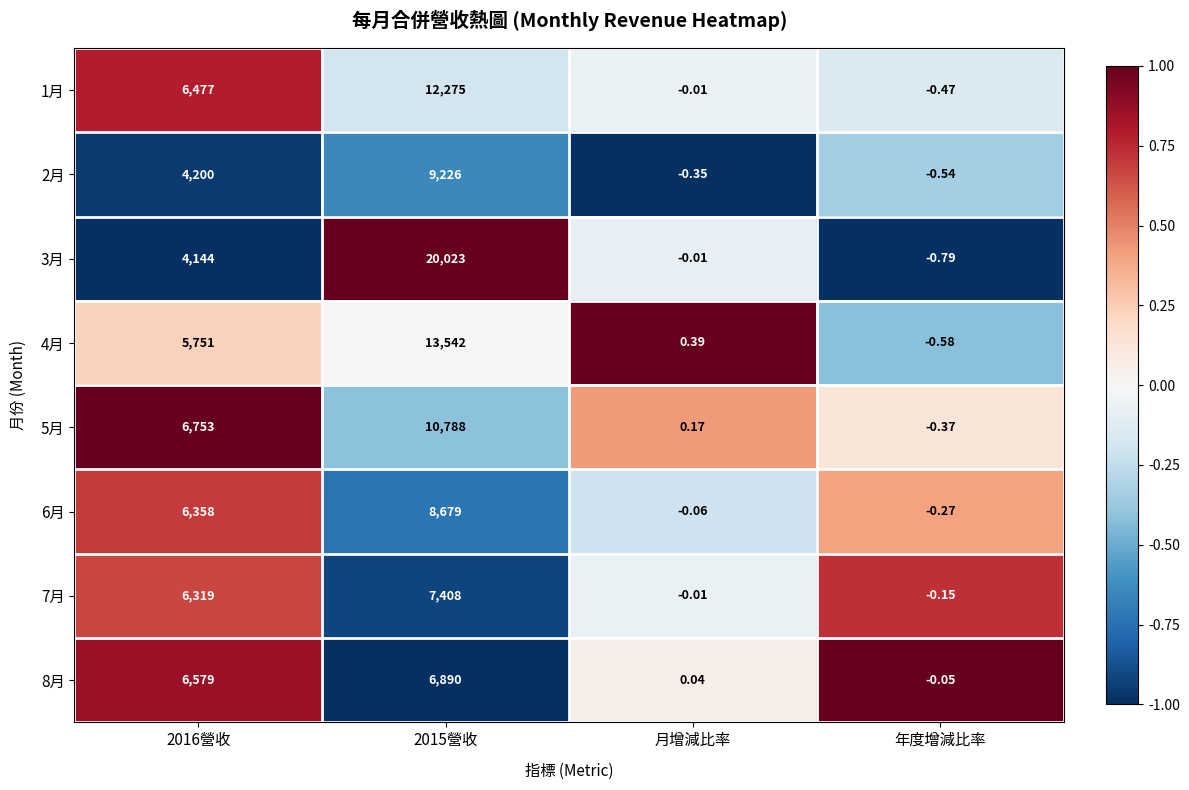

List the series in order of their peak value, lowest first.

8月, 7月, 6月, 2月, 5月, 1月, 4月, 3月